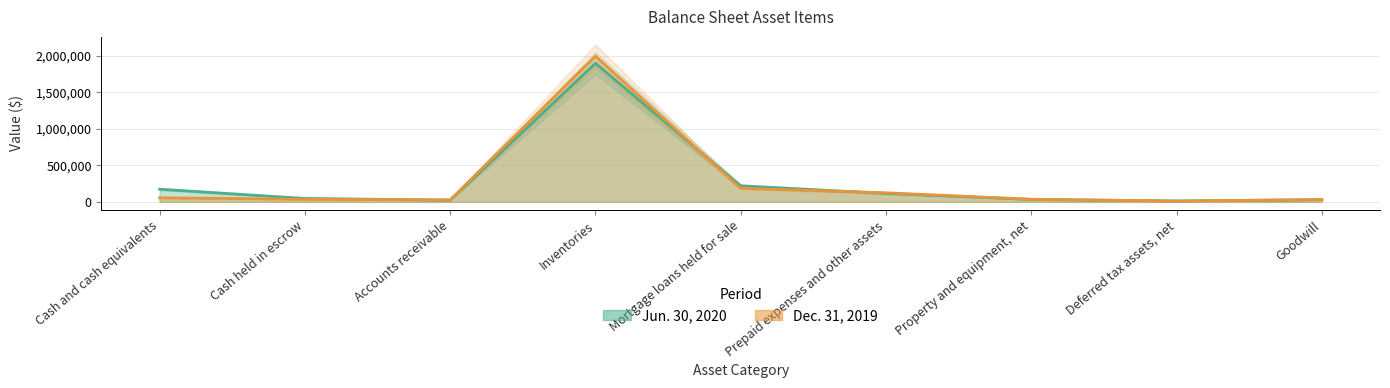

List the series in order of their peak value, lowest first.

Jun. 30, 2020, Dec. 31, 2019